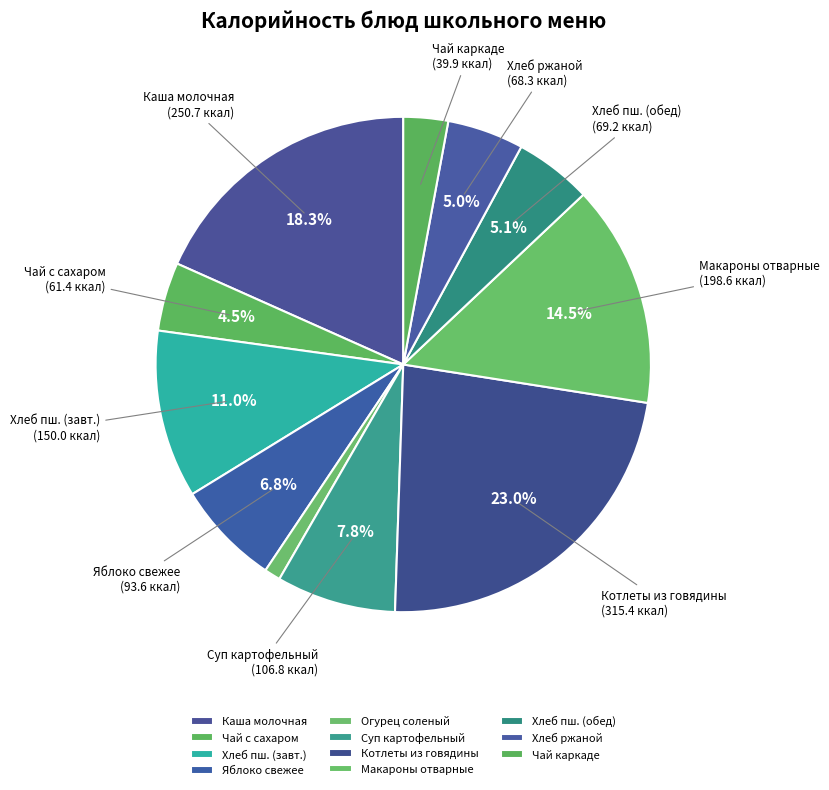

Which category has the smallest portion of the pie?

Огурец соленый